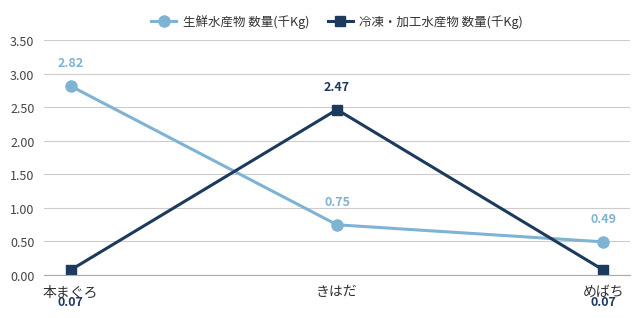

List the series in order of their overall mean, highest first.

生鮮水産物 数量(千Kg), 冷凍・加工水産物 数量(千Kg)